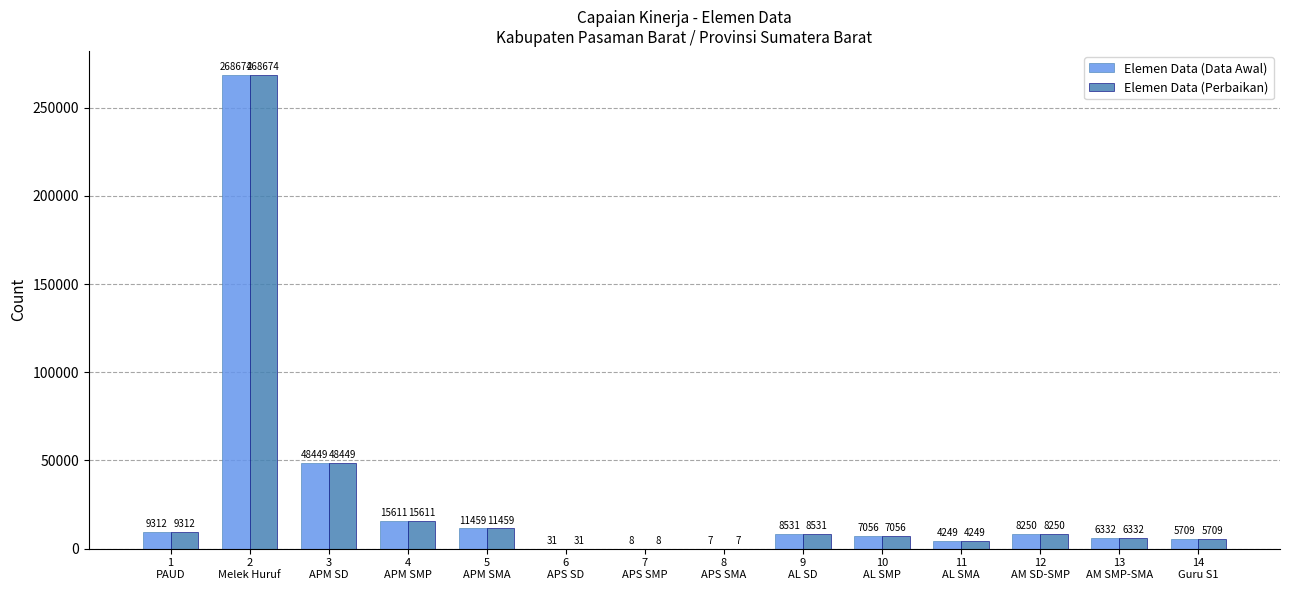

What are all the series names shown in the legend?

Elemen Data (Data Awal), Elemen Data (Perbaikan)